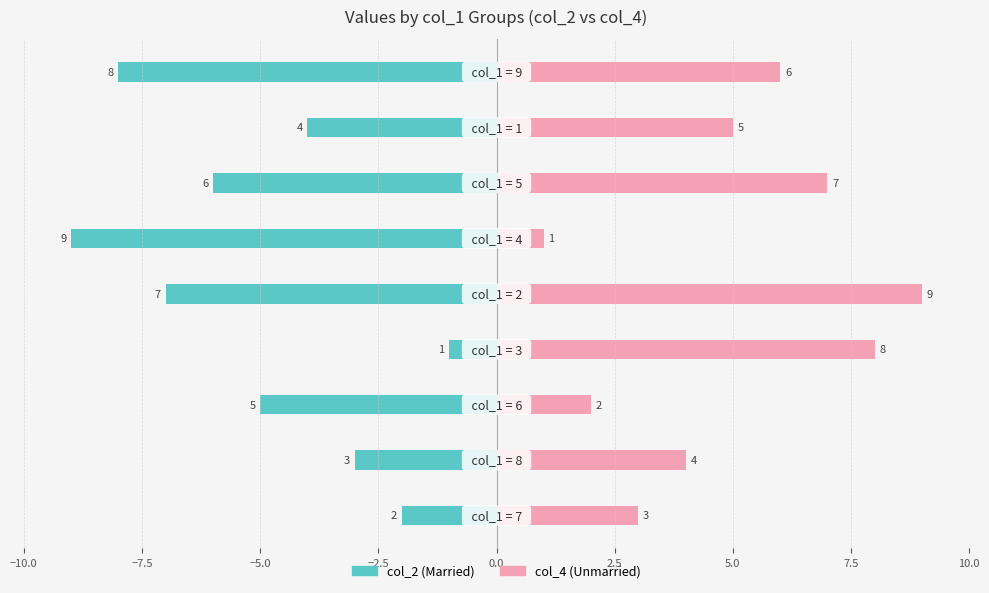

Is it true that col_2 (Married) equals -12 at 2.5?

False